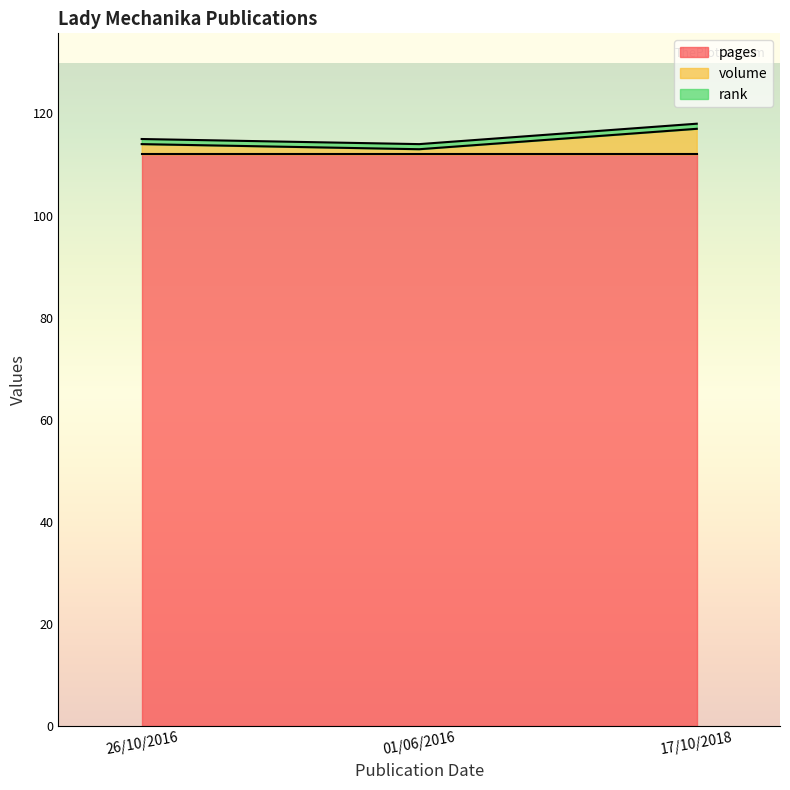

What are all the series names shown in the legend?

pages, volume, rank